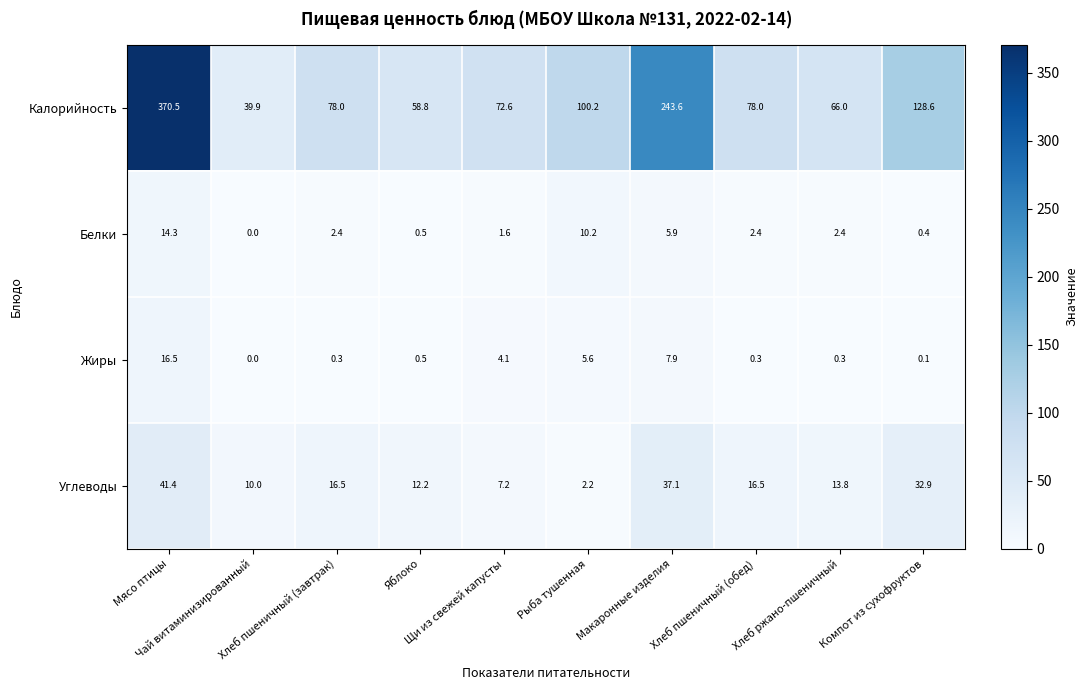

What is the greatest value displayed?

370.5